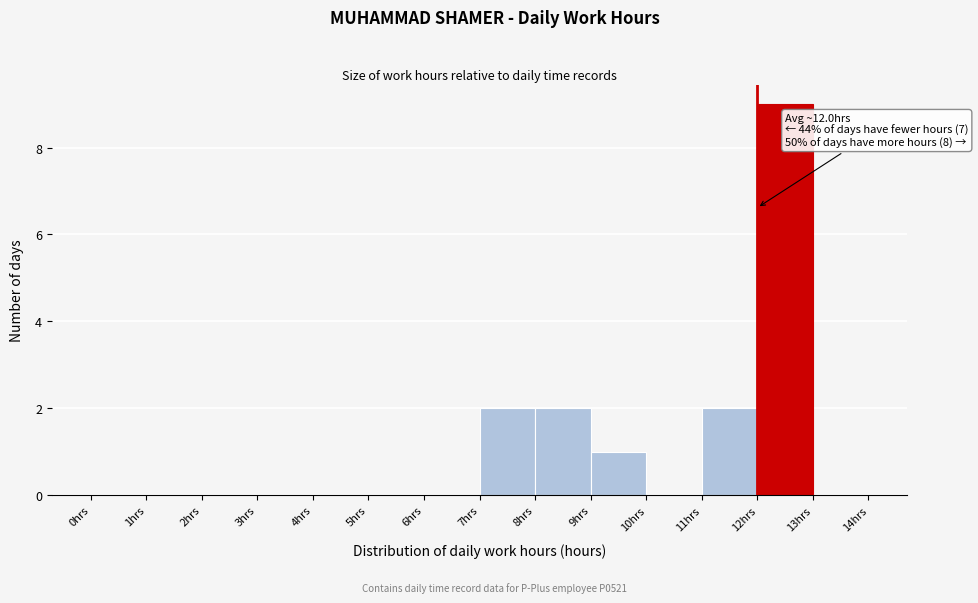

Which range on the x-axis has the tallest bar?

12 to 13